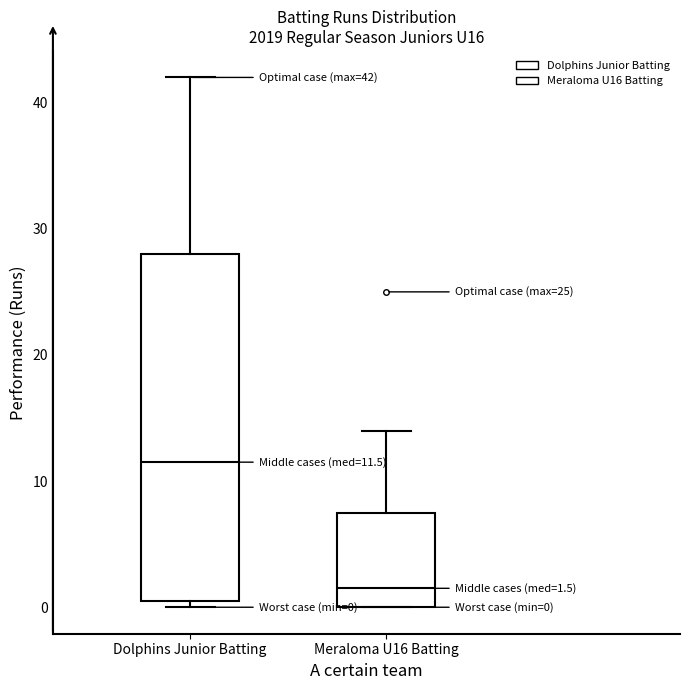

Which box's median line is the highest?

Dolphins Junior Batting